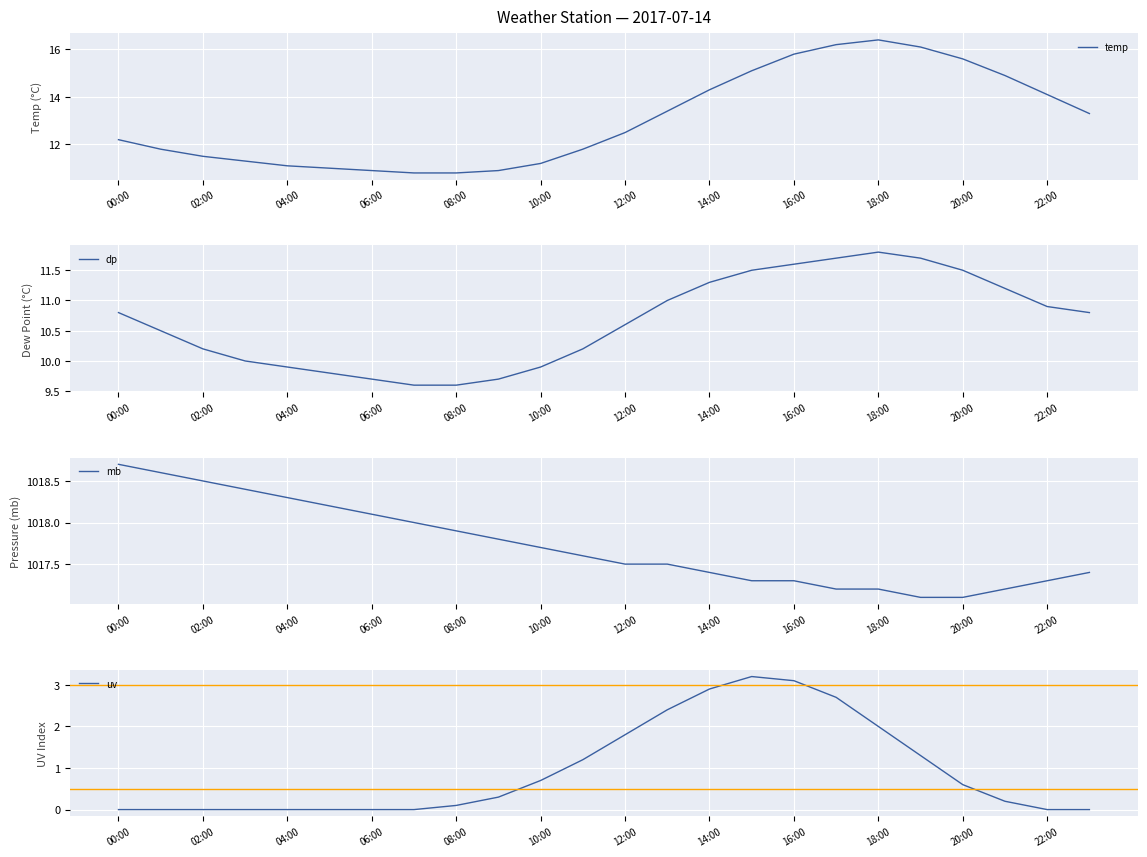

How many interior local peaks does the temp series have?

1